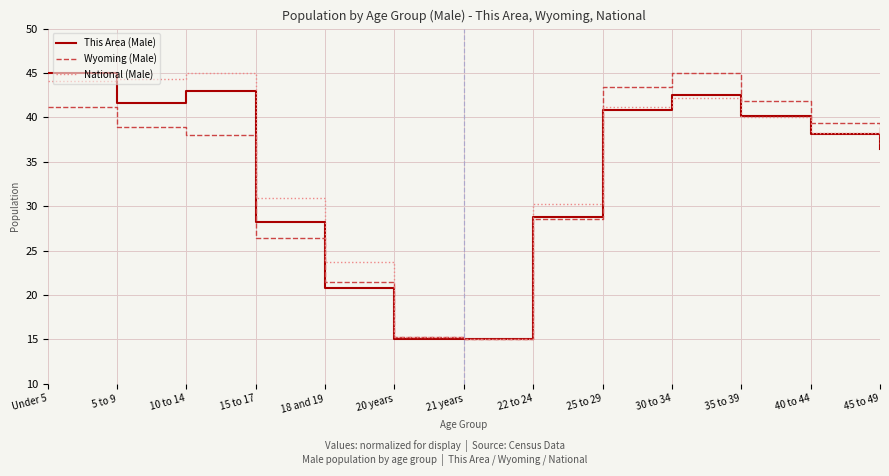

What position from the left is 20 years?

6